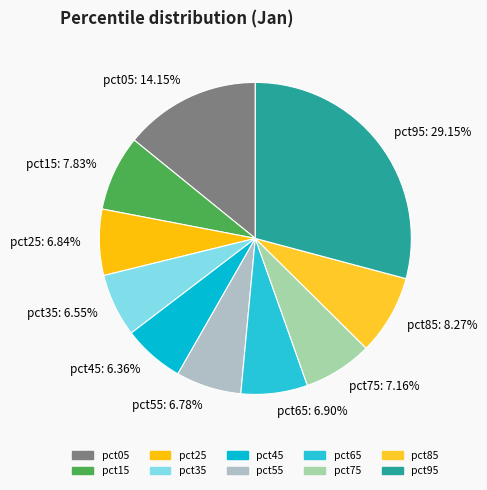

Count the number of slices in the pie.

10